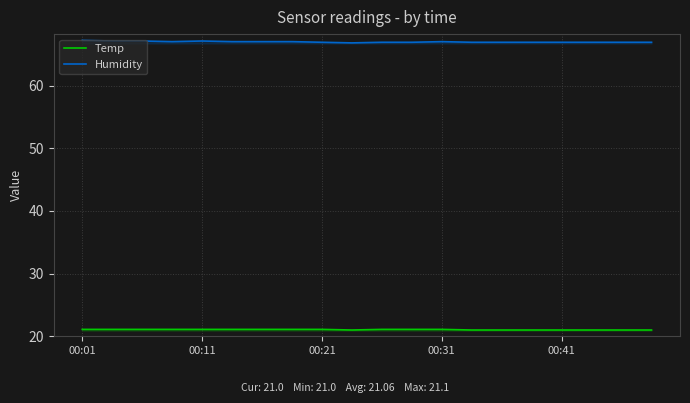

At 00:41, list the series in order from smallest to largest.

Temp, Humidity